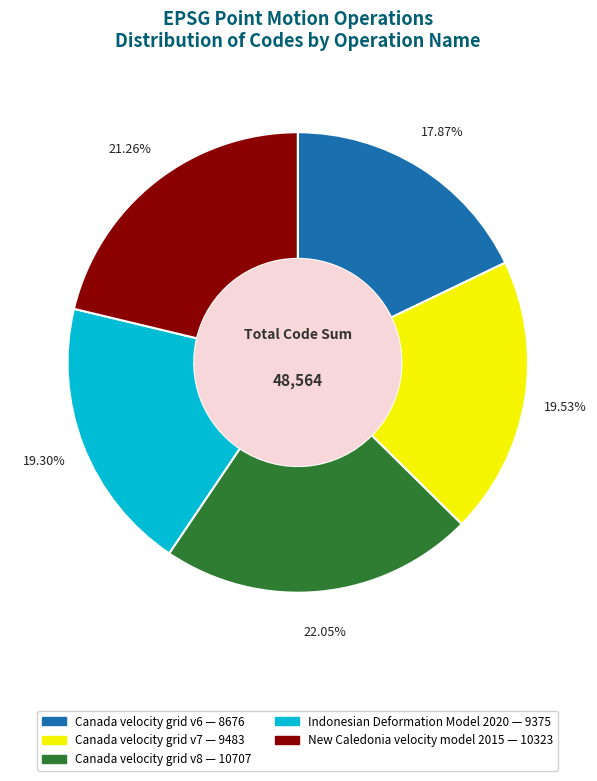

Is it true that Canada velocity grid v7 is 20% of the pie?

True